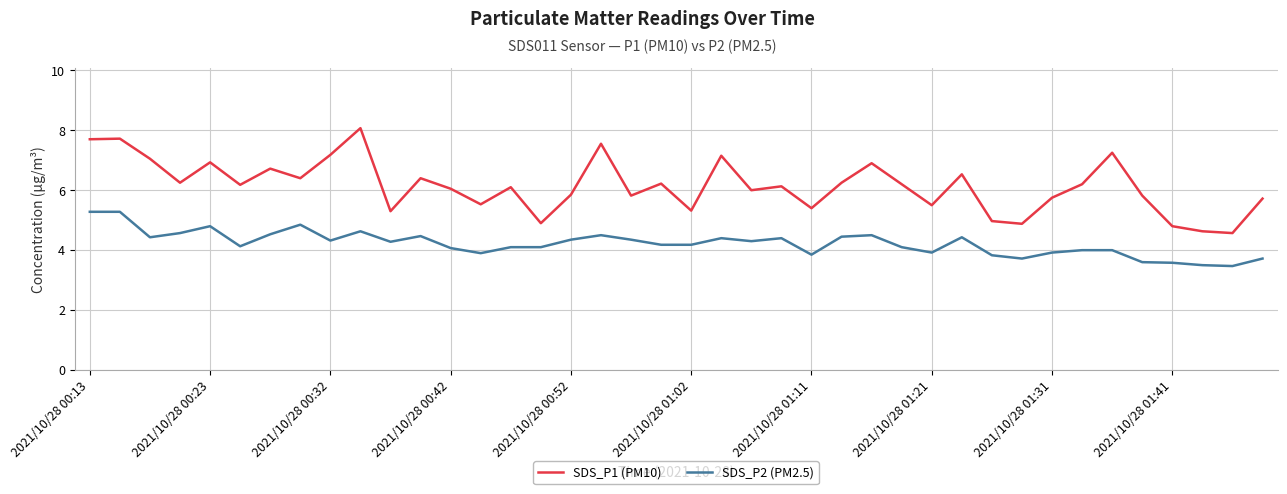

What are all the series names shown in the legend?

SDS_P1 (PM10), SDS_P2 (PM2.5)